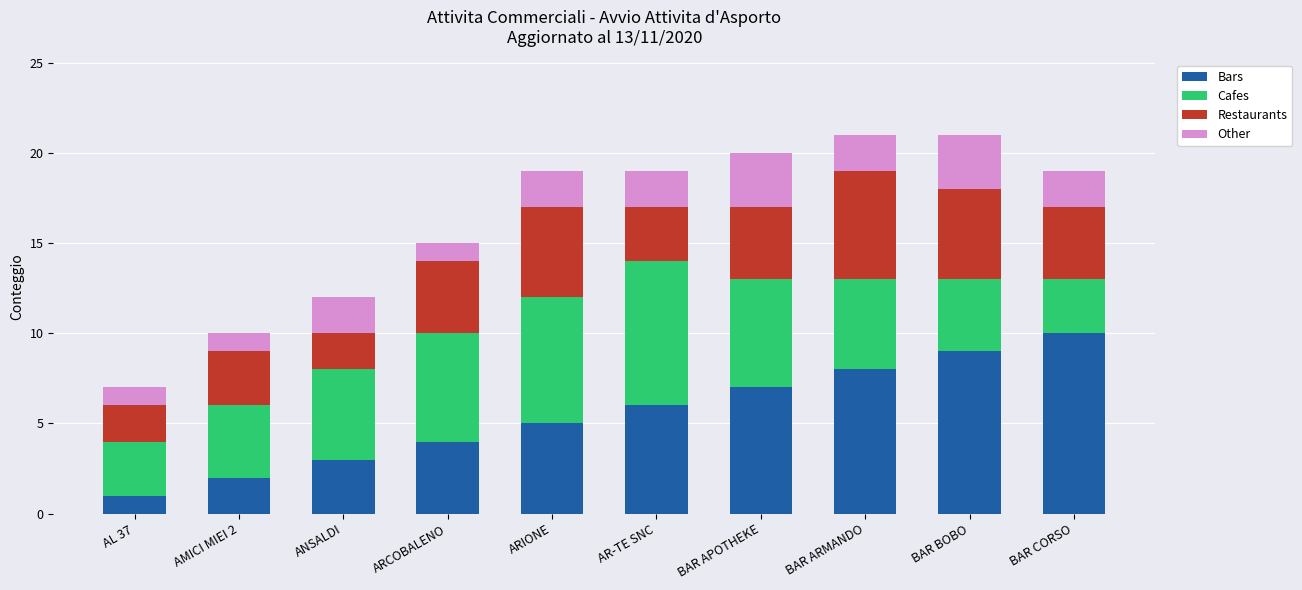

What is the total value across all series at BAR CORSO?

19